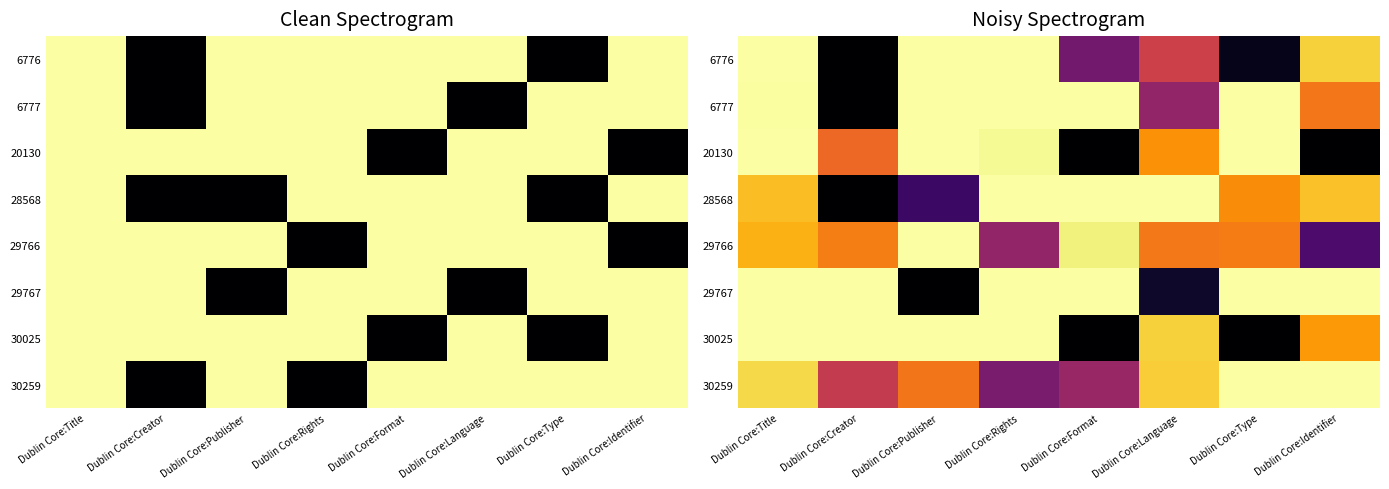

Rank the categories by 20130 value from highest to lowest.

Dublin Core:Title, Dublin Core:Publisher, Dublin Core:Type, Dublin Core:Rights, Dublin Core:Language, Dublin Core:Creator, Dublin Core:Format, Dublin Core:Identifier